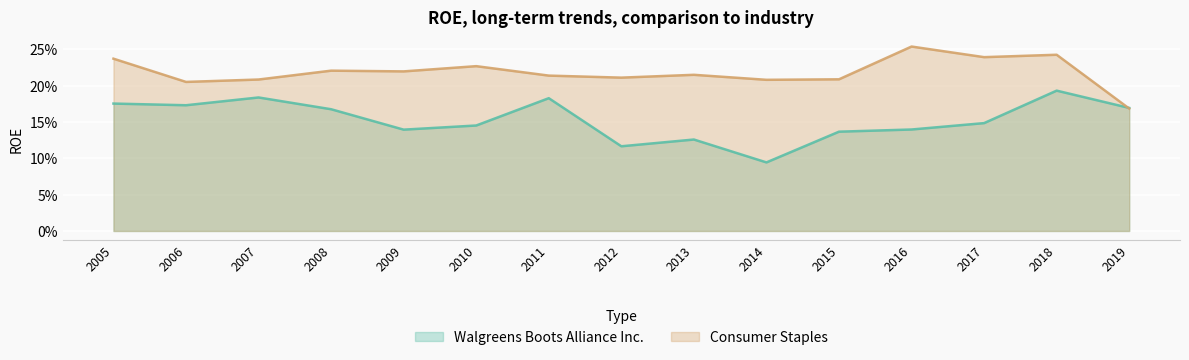

What is the average value of the Consumer Staples series?

0.2